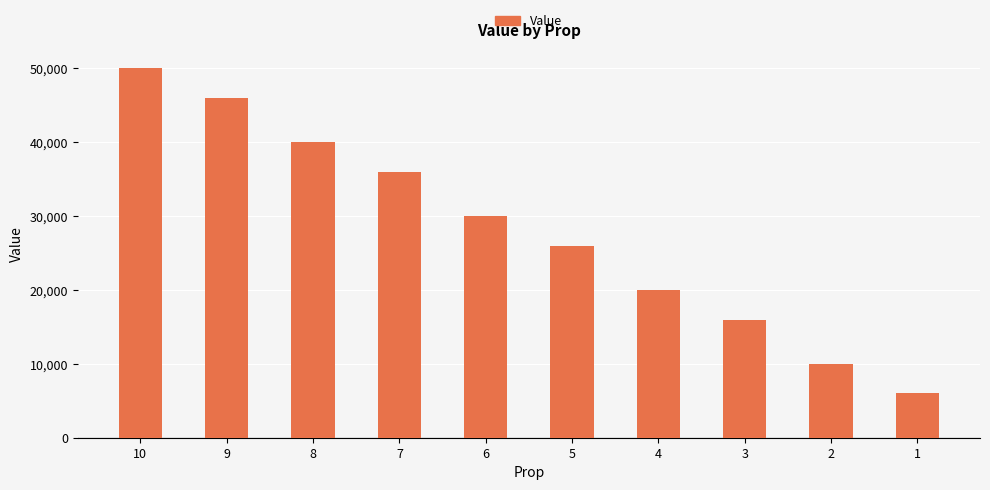

Read the value at 9.

46000